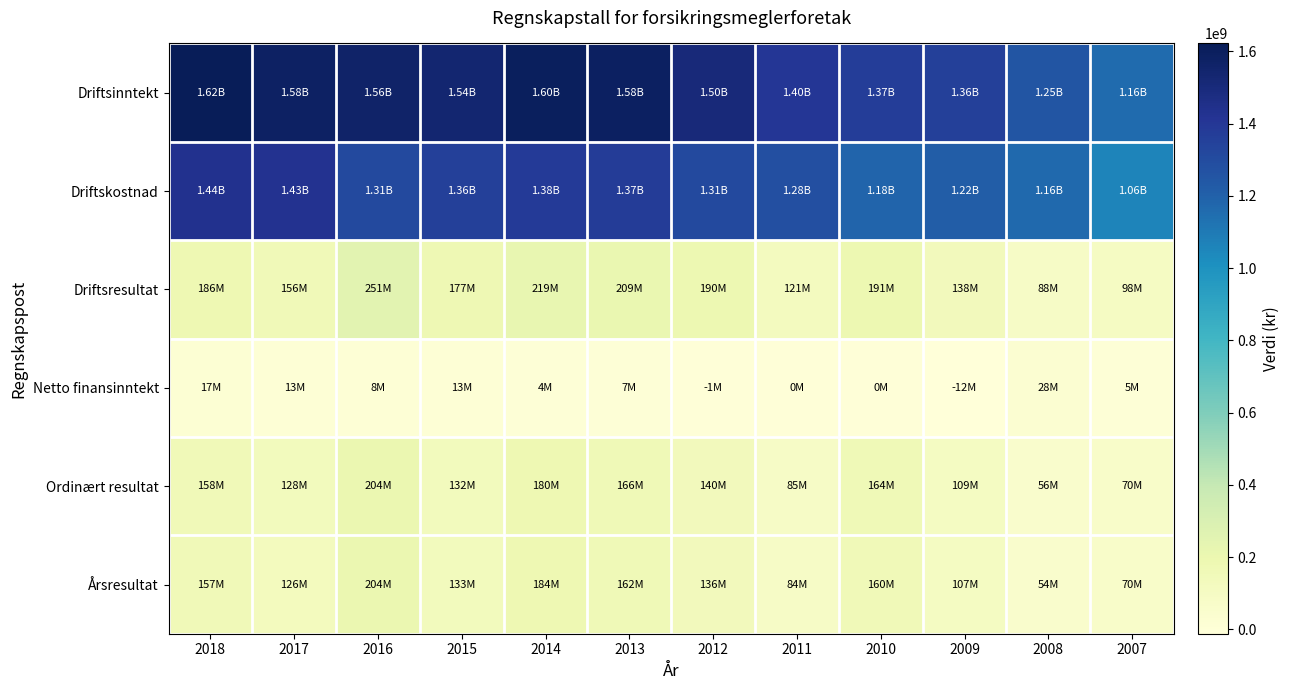

Reading left to right, list all the values displayed in this chart.

Driftsinntekt: 2018=1621592790	2017=1580899490	2016=1563231136	2015=1535072294	2014=1598638803	2013=1583810129	2012=1502488853	2011=1398761000	2010=1370904000	2009=1356012000	2008=1251879000	2007=1157905000
Driftskostnad: 2018=1435909769	2017=1425320572	2016=1312440892	2015=1357640840	2014=1380053710	2013=1374561076	2012=1312429057	2011=1277724000	2010=1181264000	2009=1218109000	2008=1163464000	2007=1059918000
Driftsresultat: 2018=185683021	2017=155578918	2016=250790244	2015=177431454	2014=218585093	2013=209249053	2012=190059796	2011=121037000	2010=190840000	2009=137903000	2008=88415000	2007=97987000
Netto finansinntekt: 2018=16614260	2017=12919990	2016=7729951	2015=13290260	2014=4391681	2013=6950303	2012=-1140402	2011=108000	2010=440000	2009=-12148000	2008=28254000	2007=4904000
Ordinært resultat: 2018=157653551	2017=128304091	2016=203735764	2015=132454452	2014=180038945	2013=165668206	2012=139539321	2011=84914000	2010=164403000	2009=109038000	2008=55870000	2007=70022000
Årsresultat: 2018=157397705	2017=126489355	2016=203954340	2015=133079593	2014=183752059	2013=162190139	2012=135825141	2011=84343000	2010=160029000	2009=107443000	2008=54309000	2007=69893000